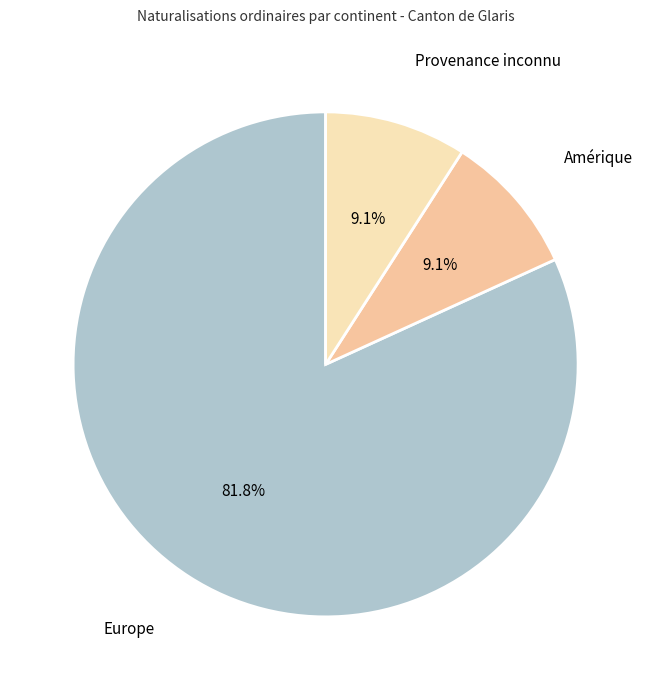

Is it true that Amérique is 23% of the pie?

False